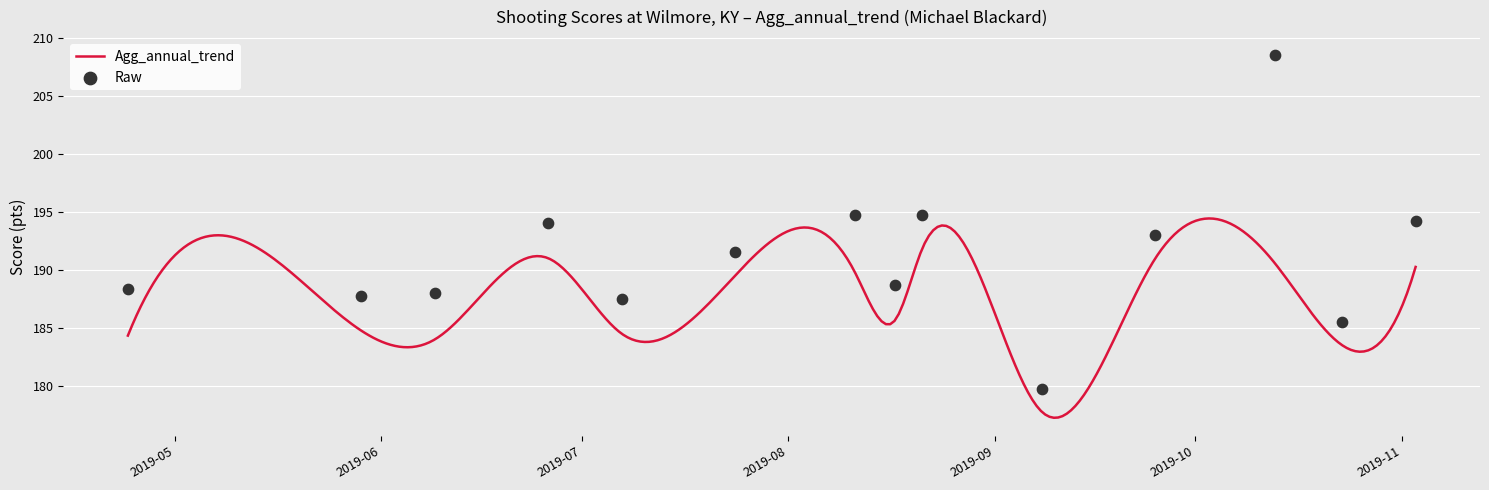

What is the maximum value for Agg_annual_trend?

194.4